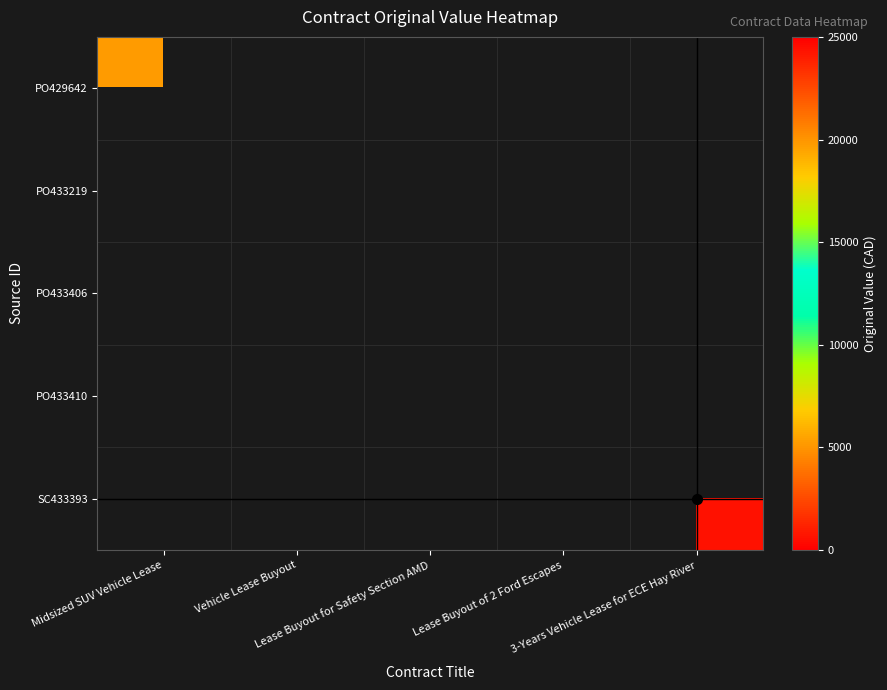

What is the maximum value shown in the chart?

24390.7